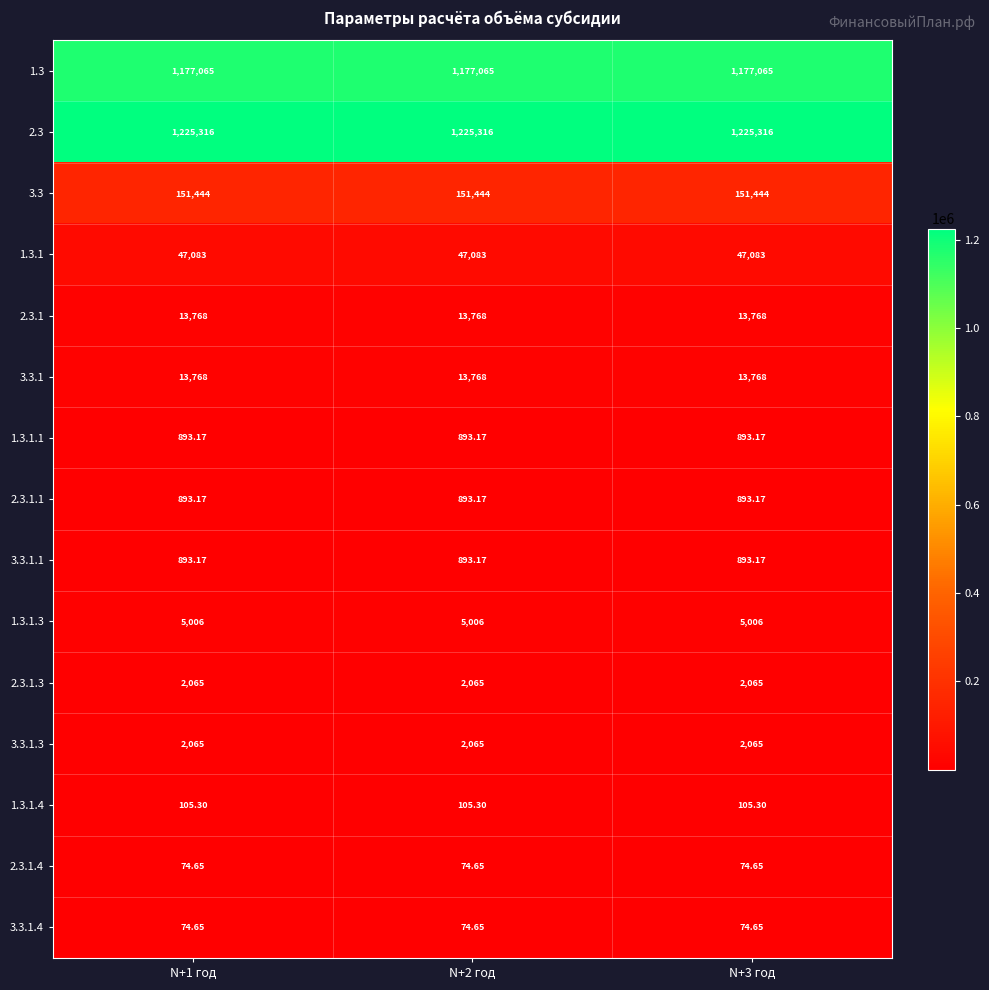

Is the value of 3.3.1.4 at N+3 год greater than the value of 2.3.1 at N+1 год?

No